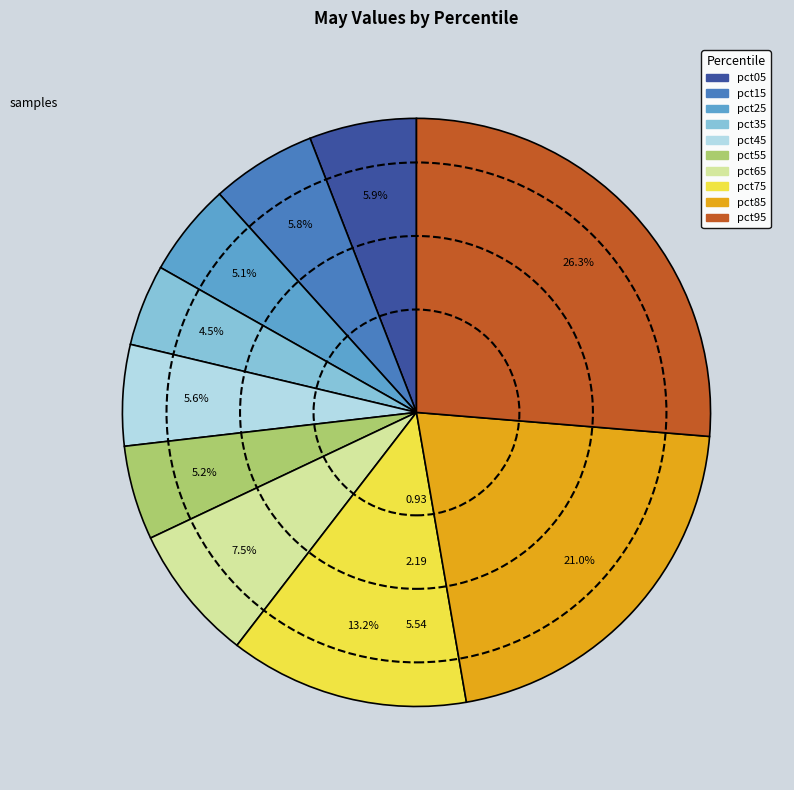

Does pct35 account for over 50% of the chart?

No